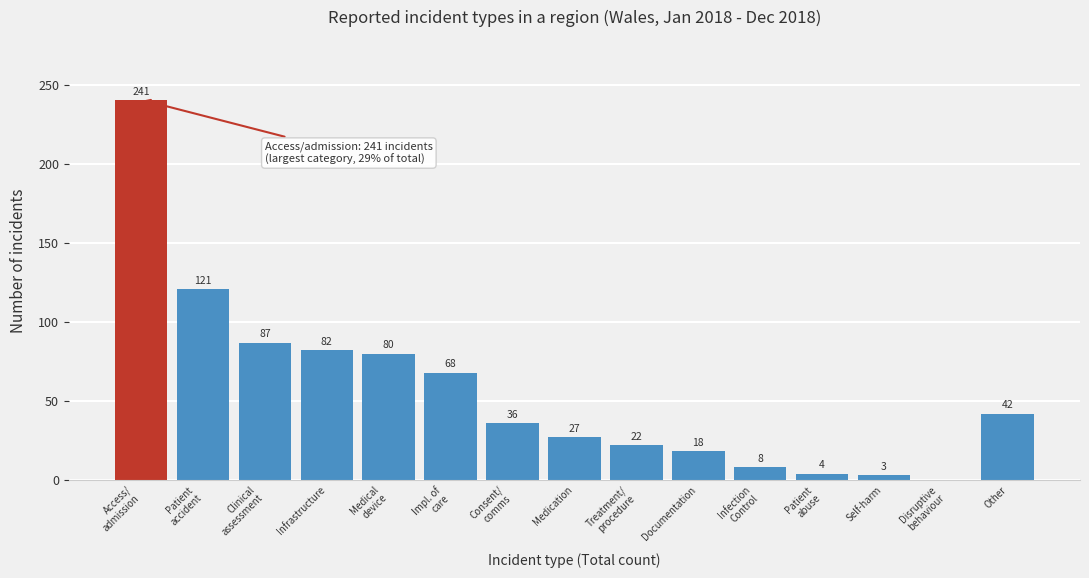

Read the value at Infrastructure, to the nearest 50.

100